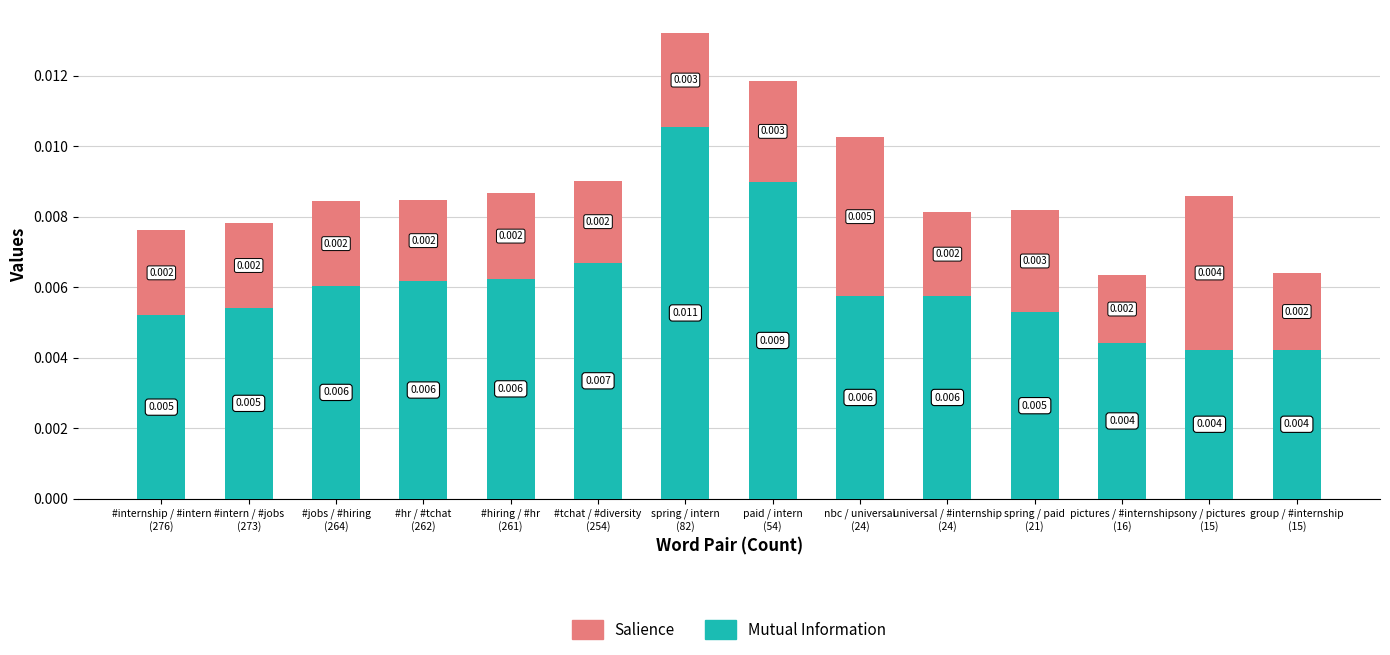

The Mutual Information series shows 0.0 at #internship / #intern
(276). True or false?

True